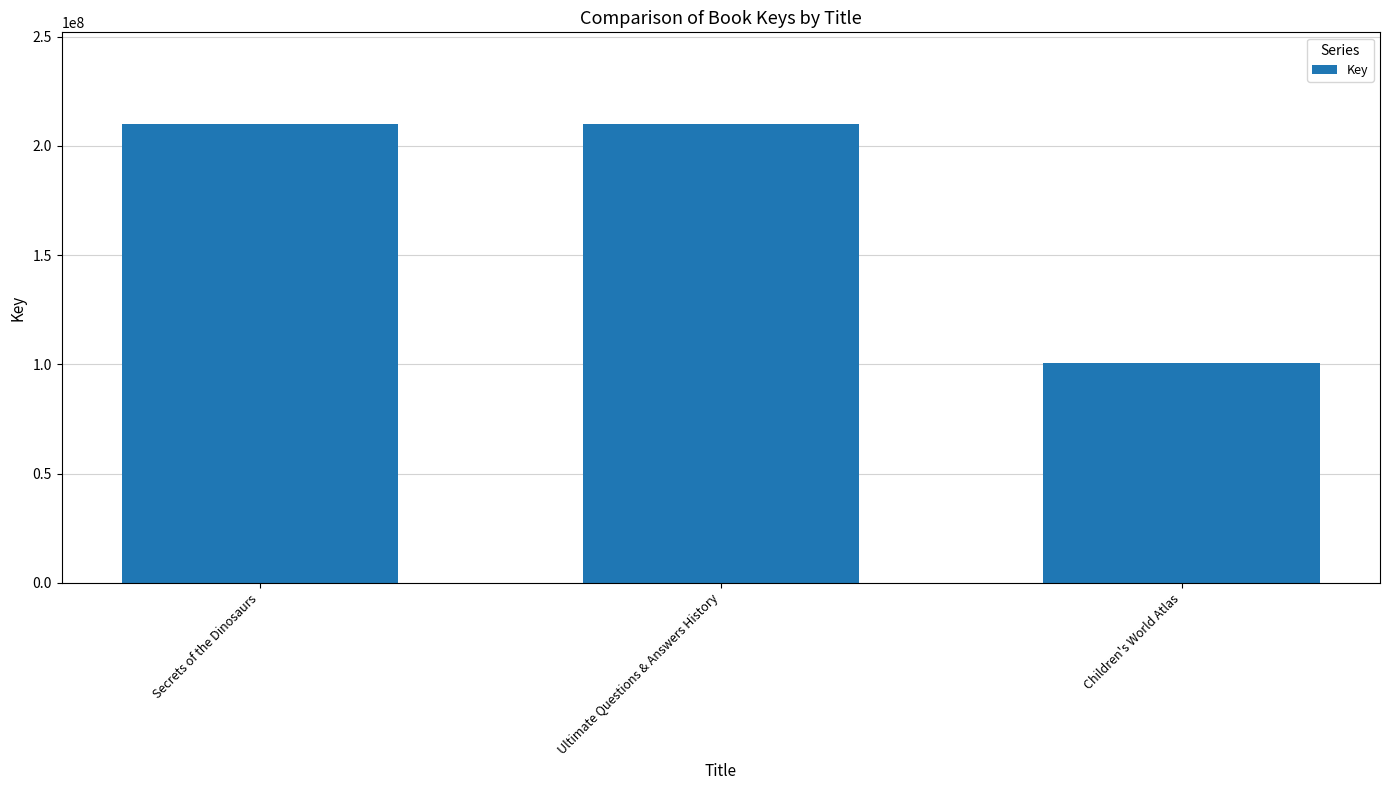

How many series are shown in this chart?

1